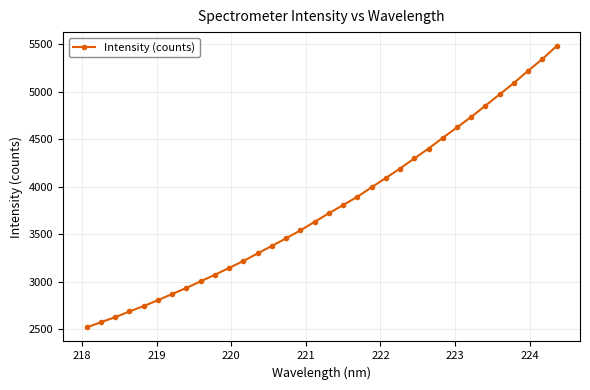

What is the difference between the maximum and second lowest values?

2906.6